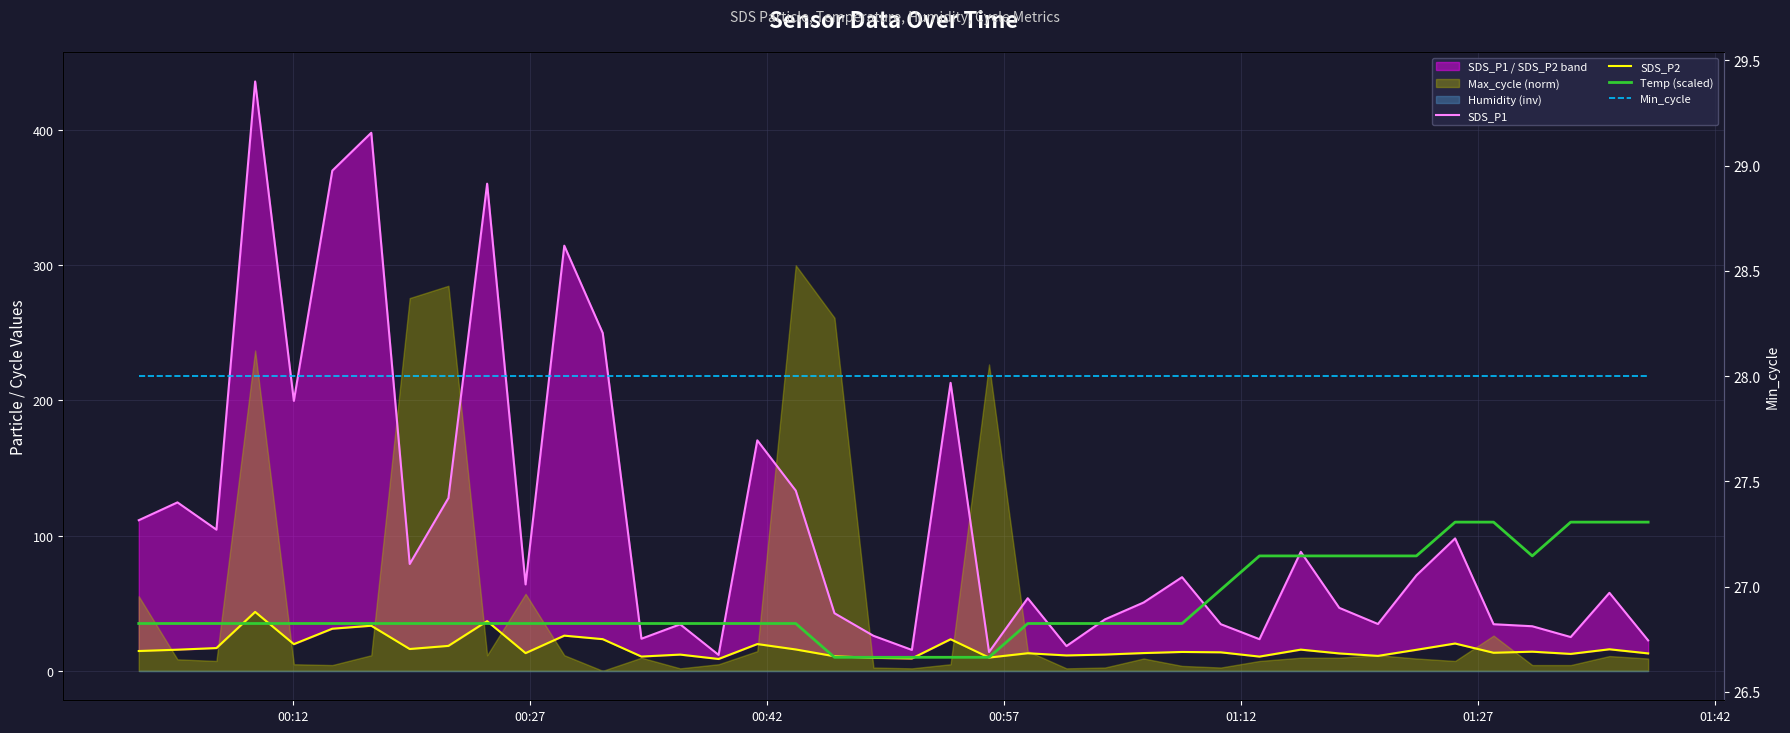

True or false: SDS_P1 and SDS_P2 cross at least once.

False